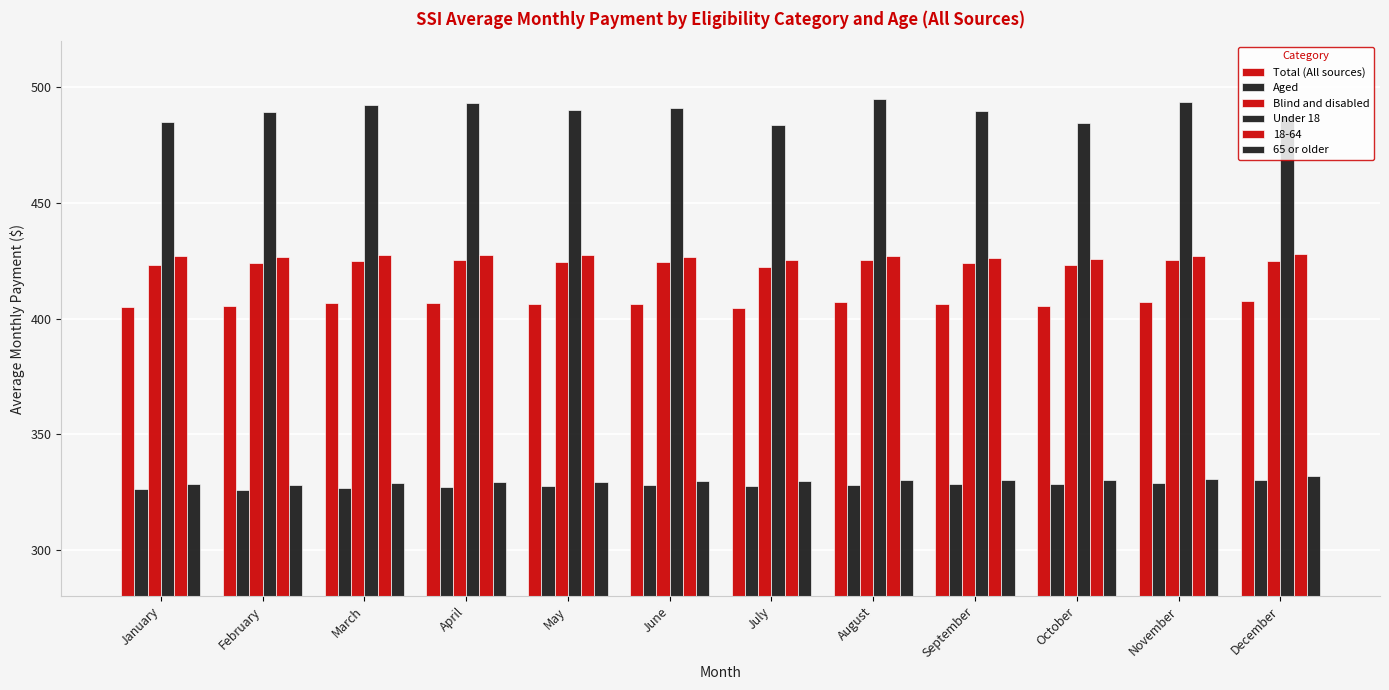

What is the sum of the Under 18 values at January and December?

972.6